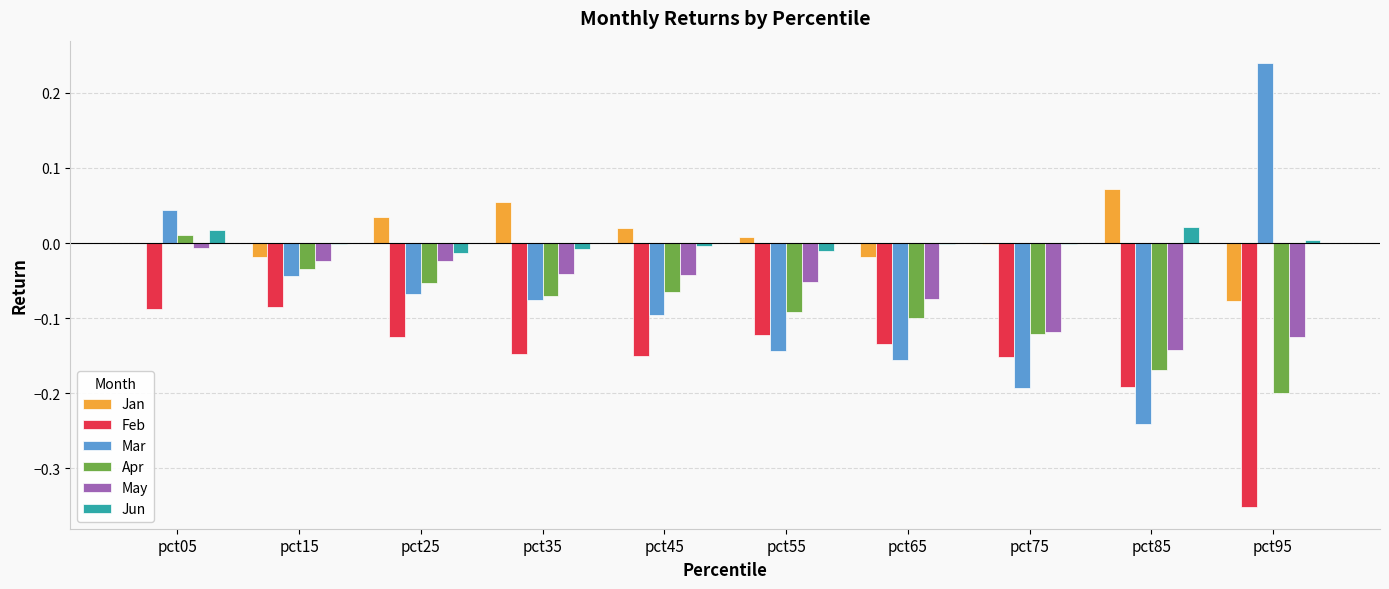

The value of May at pct95 is -0.1. True or false?

True